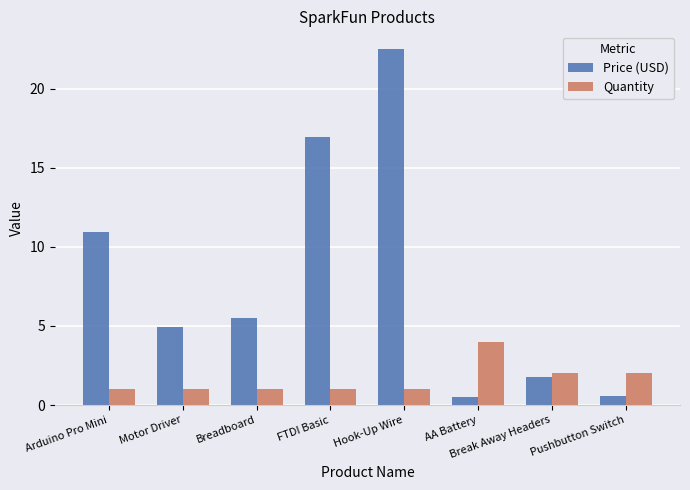

Rank the series by their maximum value, from lowest to highest.

Quantity, Price (USD)